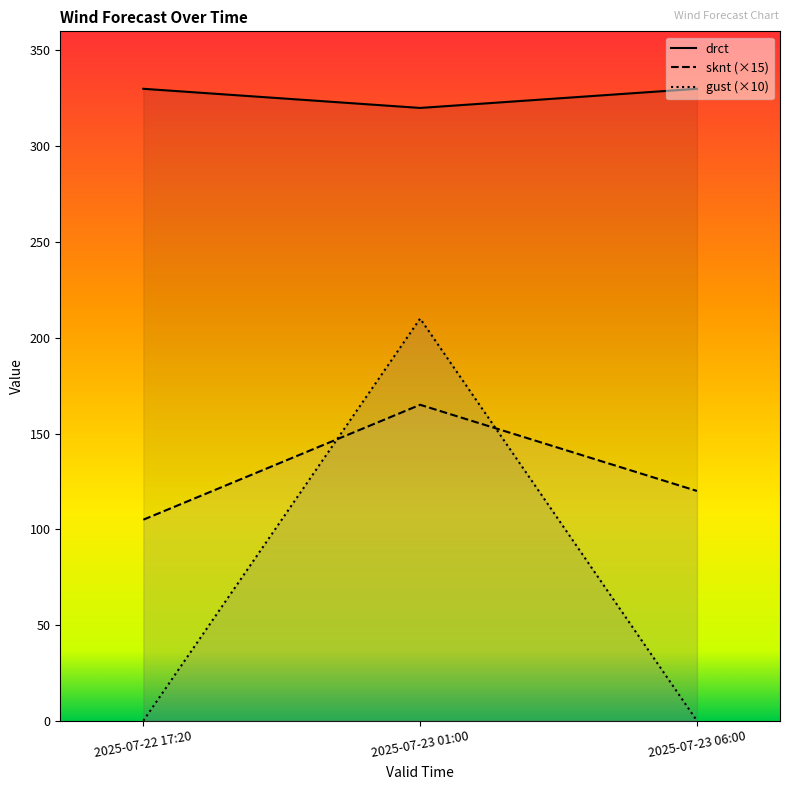

What is the difference between the sknt values at 2025-07-23 06:00 and 2025-07-23 01:00?

45